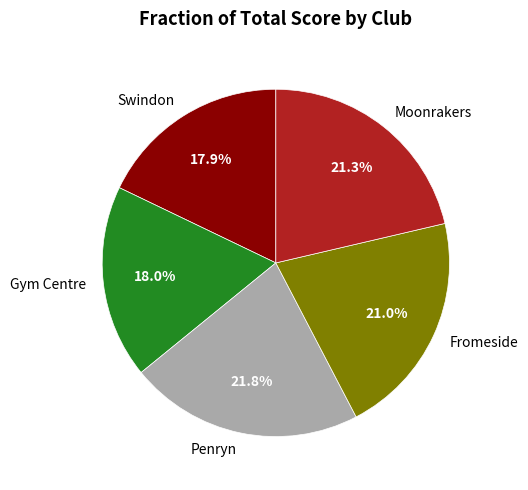

What percentage do Fromeside and Penryn together represent?

42.8%